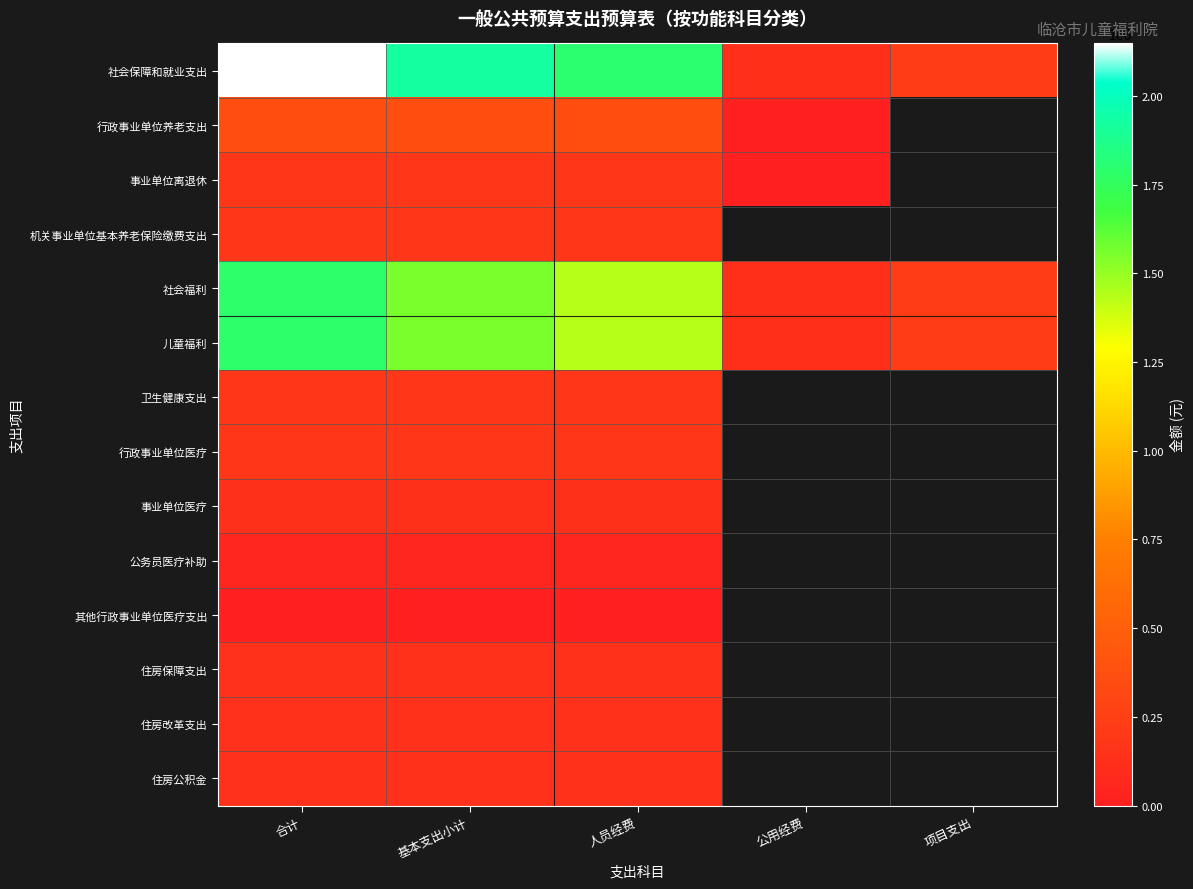

How many values in the 儿童福利 series exceed 1438347?

3